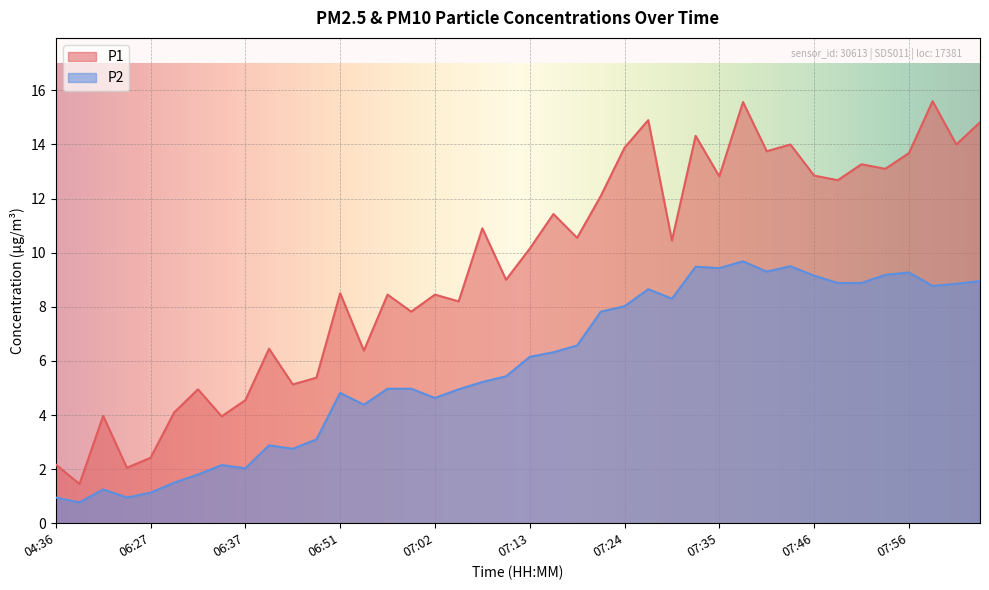

Does the chart display data point markers on the line(s)?

No